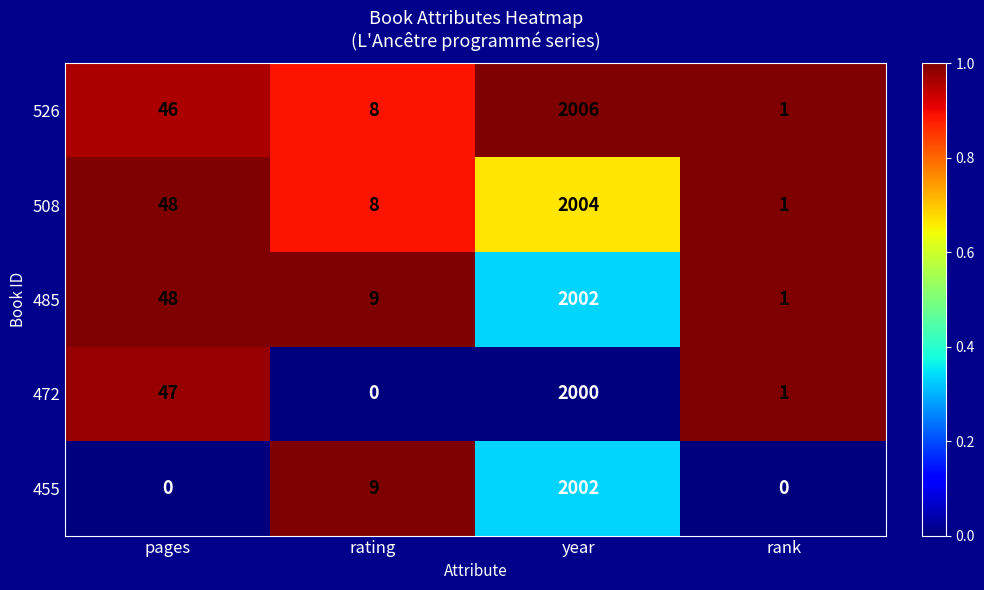

Rank the categories by 472 value from highest to lowest.

year, pages, rank, rating